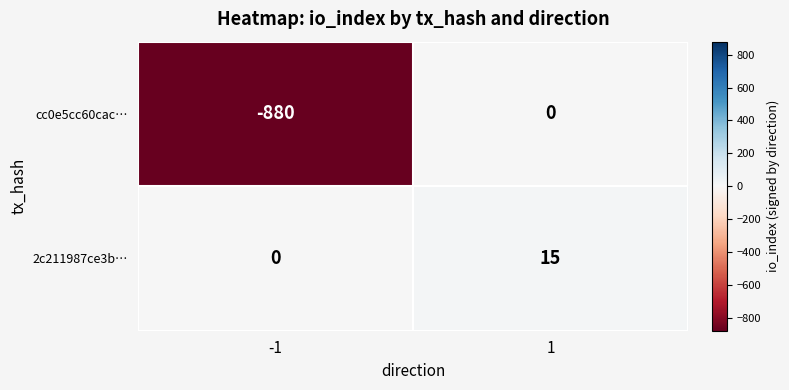

What is the difference between the highest and lowest values at 1?

15